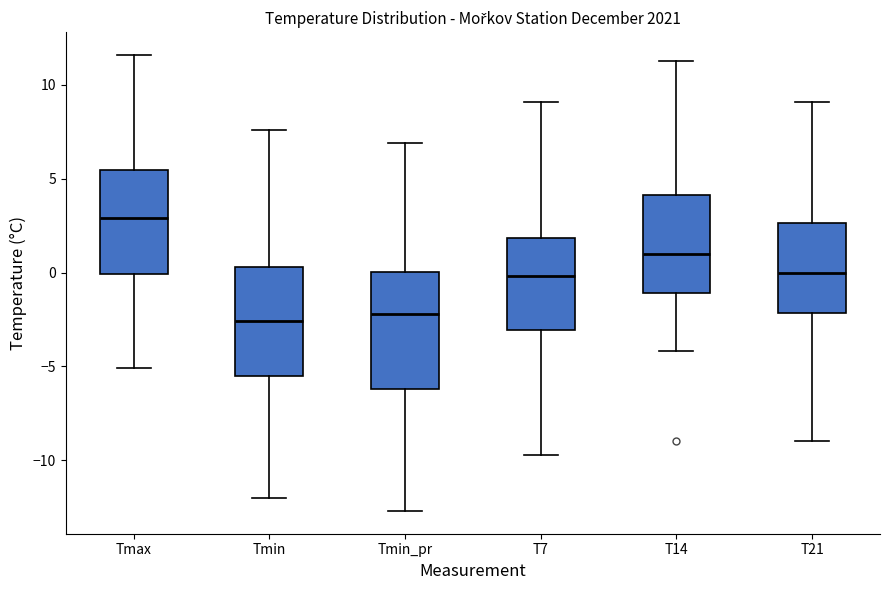

Reading left to right, read every box against the y-axis: the position of its median line, the range the box covers, and the ends of its whiskers. The values are not printed on the chart, so give them approximately, as read against the axis.

Tmax: median 3.0, box 0.0 to 5.5, whiskers -5.0 to 11.5
Tmin: median -2.5, box -5.5 to 0.5, whiskers -12.0 to 7.5
Tmin_pr: median -2.0, box -6.0 to 0.0, whiskers -12.5 to 7.0
T7: median 0.0, box -3.0 to 2.0, whiskers -9.5 to 9.0
T14: median 1.0, box -1.0 to 4.0, whiskers -4.0 to 11.5
T21: median 0.0, box -2.0 to 2.5, whiskers -9.0 to 9.0